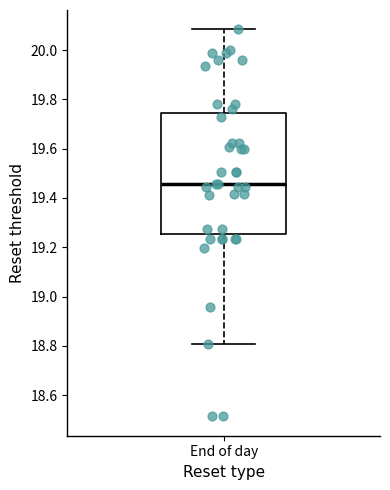

Transcribe this box plot: give where the median line is, the range the box spans, and where the two whiskers end, as read against the y-axis. The values are not printed on the chart, so give them approximately, as read against the axis.

median 19.46, box 19.26 to 19.74, whiskers 18.80 to 20.08